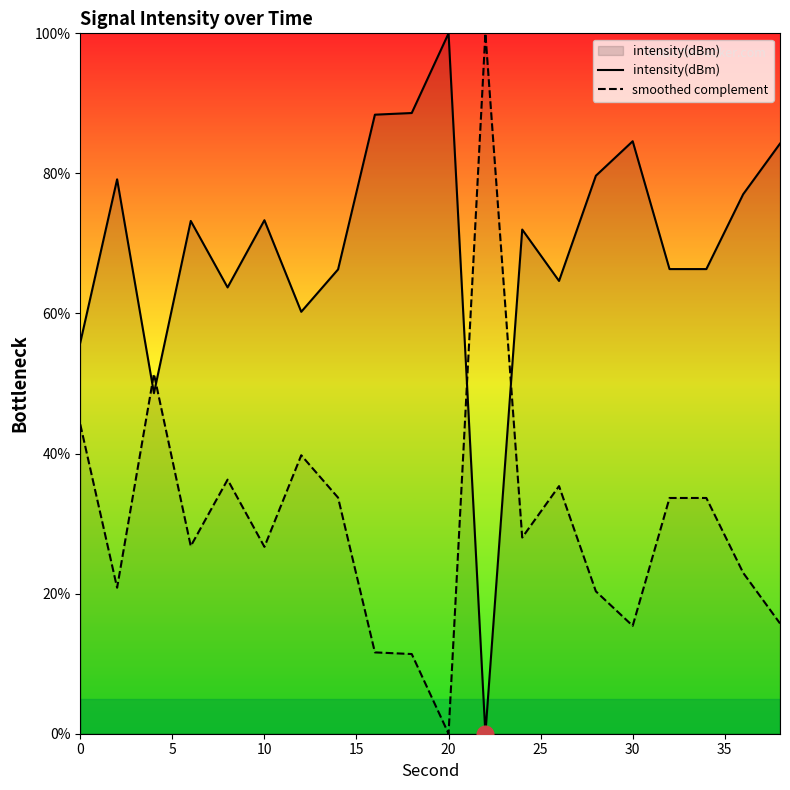

What are all the series names shown in the legend?

intensity(dBm), smoothed complement